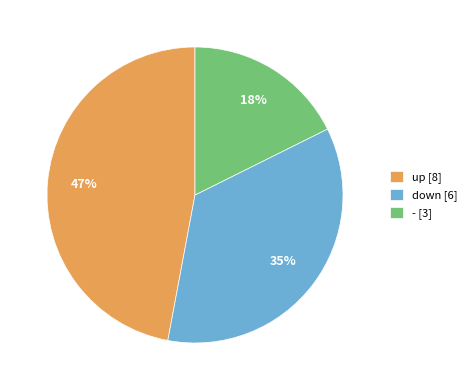

To the nearest percent, what percentage of the pie is -?

18%